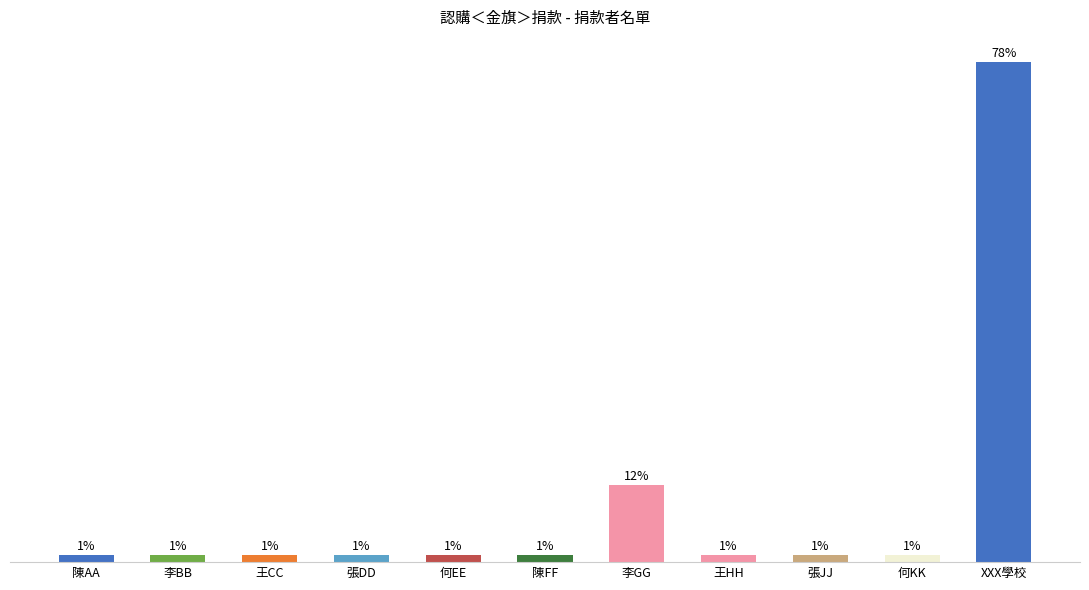

Does the chart contain any negative values?

No